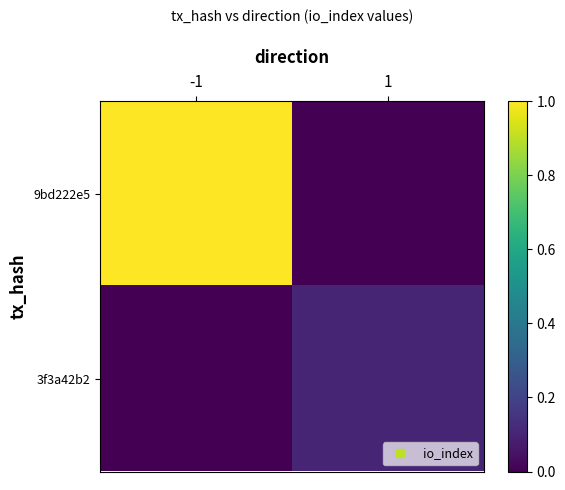

At which category is the sum across all series the highest?

-1